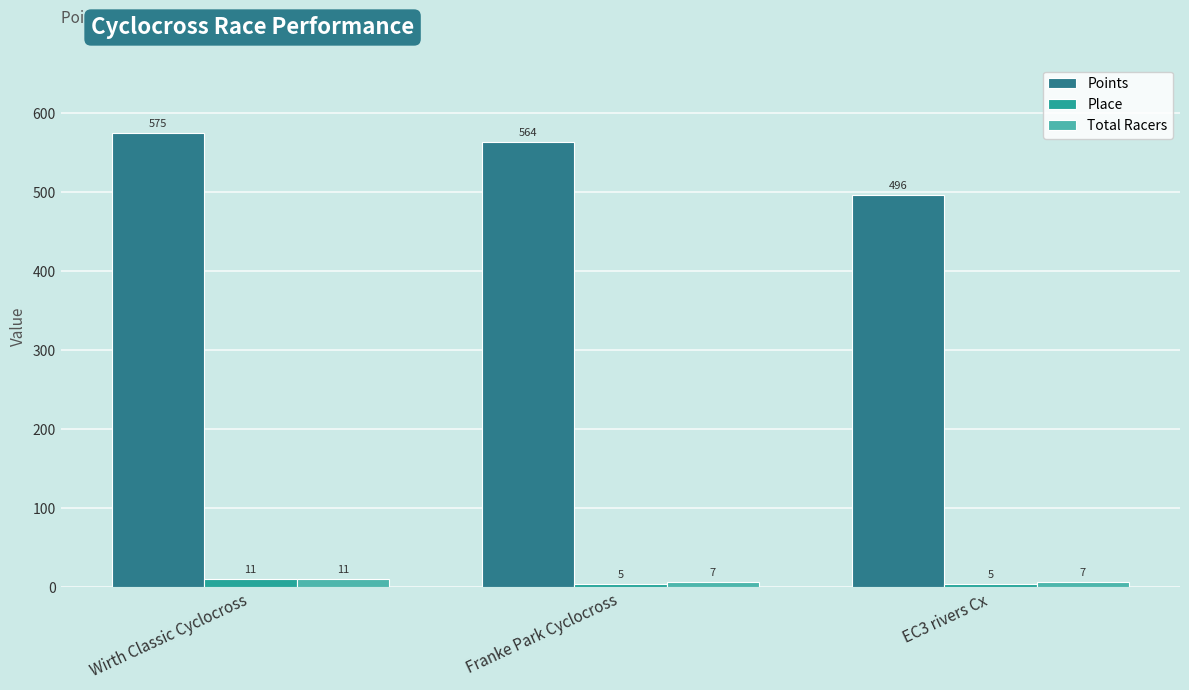

At how many categories does at least one series exceed 215?

3